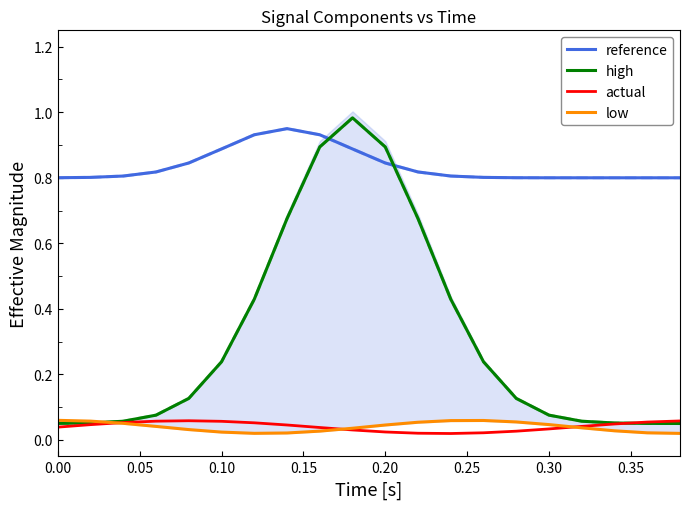

True or false: reference and low cross at least once.

False